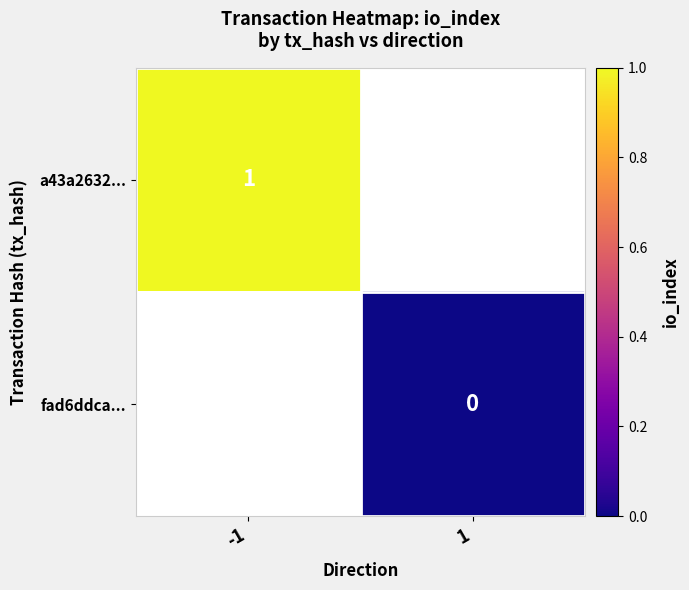

The value of a43a2632... at -1 is 1. True or false?

True